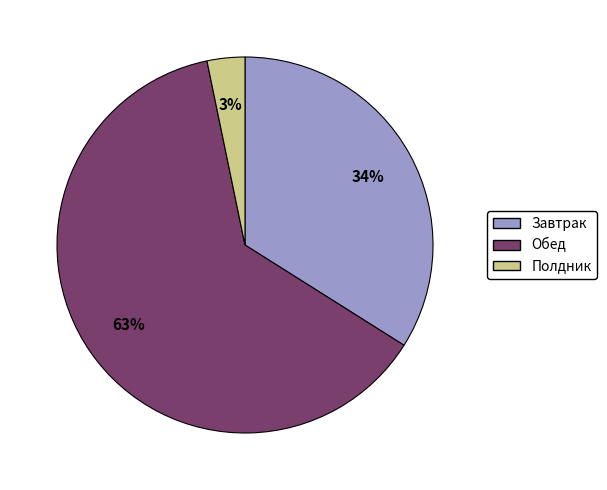

Which slice is the smallest?

Полдник